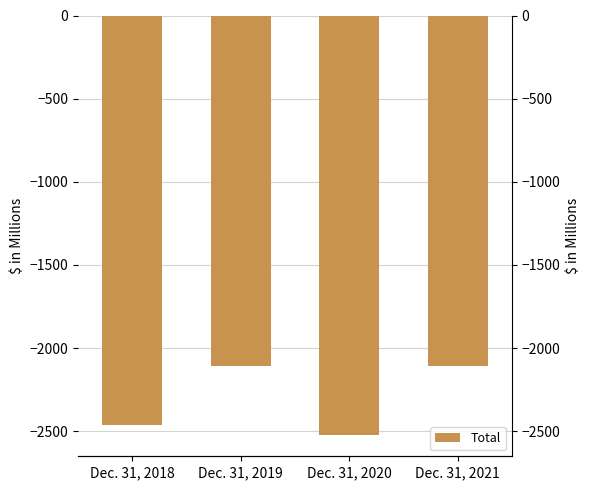

Which has a higher value, Dec. 31, 2018 or Dec. 31, 2021?

Dec. 31, 2021